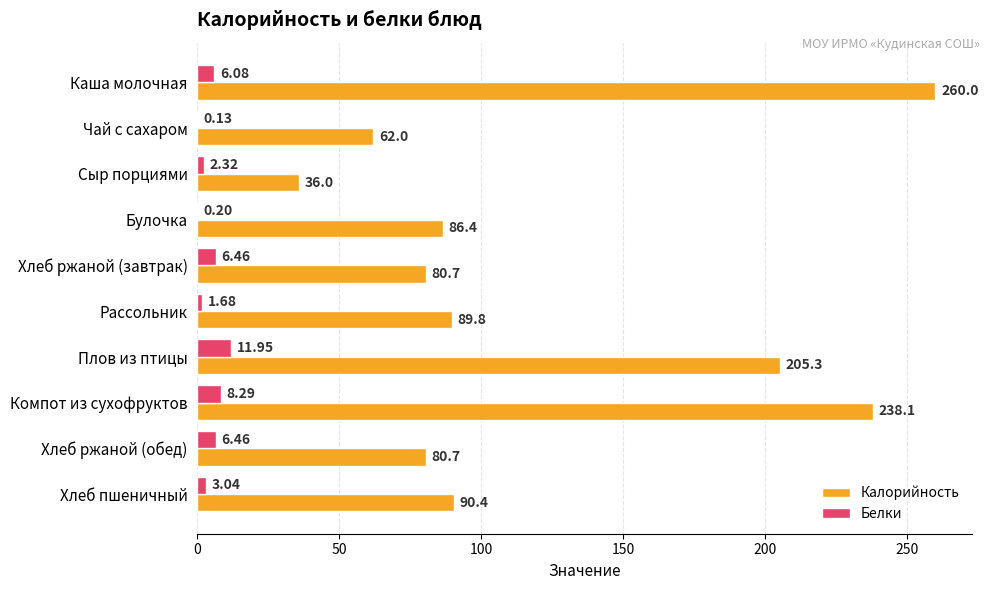

Which series has the largest total across all categories?

Калорийность